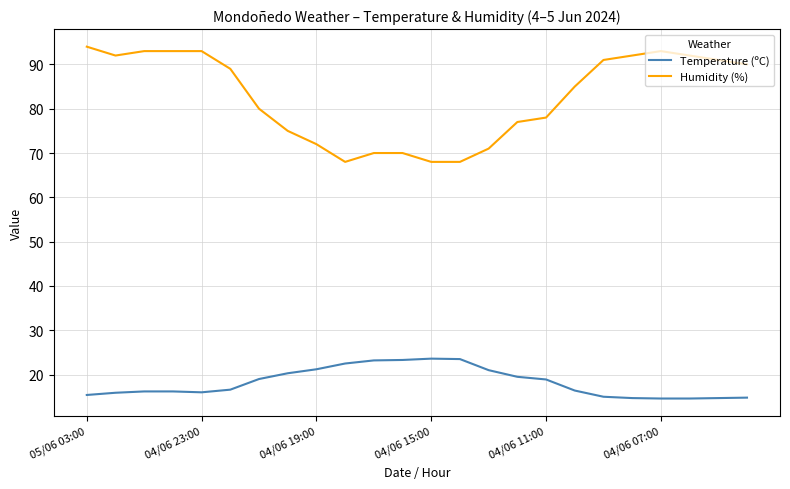

True or false: Temperature (ºC) and Humidity (%) intersect in this chart.

False